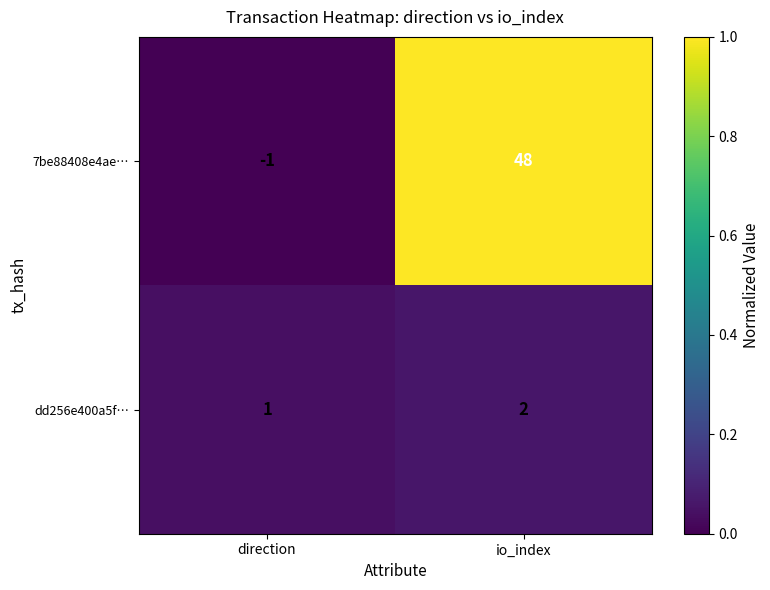

Rank the series by their maximum value, from highest to lowest.

7be88408e4ae…, dd256e400a5f…